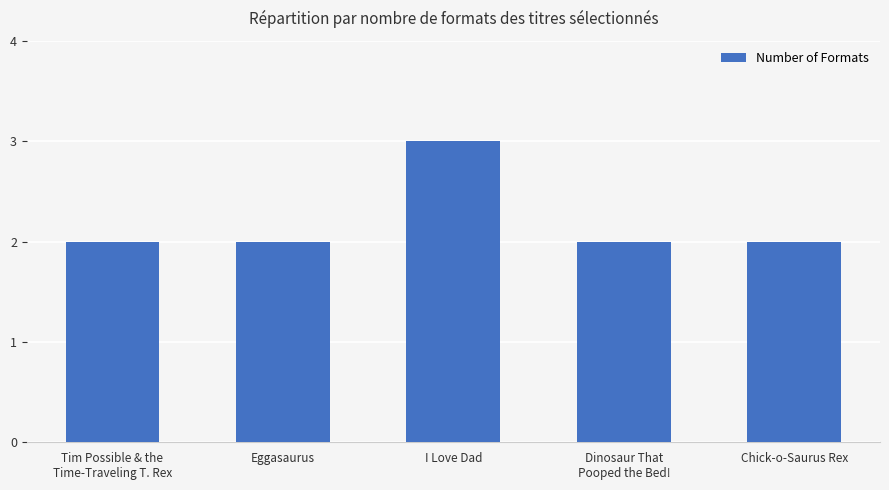

How many values are between 2 and 3?

5